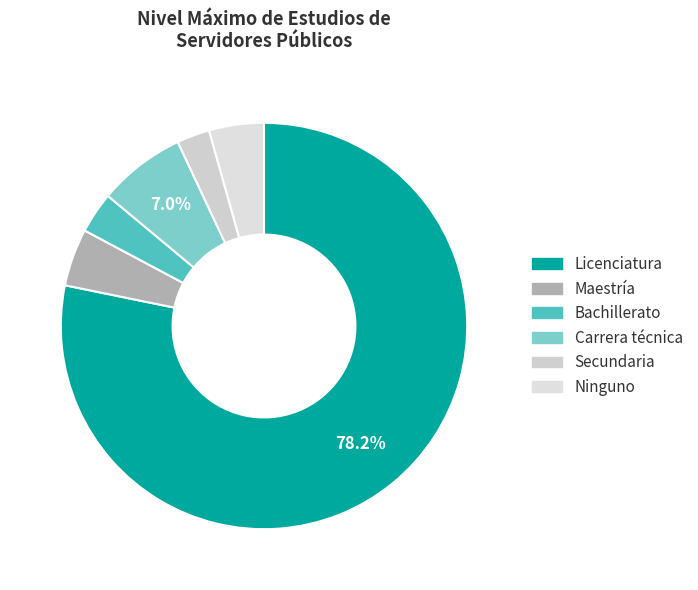

To the nearest percent, what percentage of the pie is Maestría?

5%